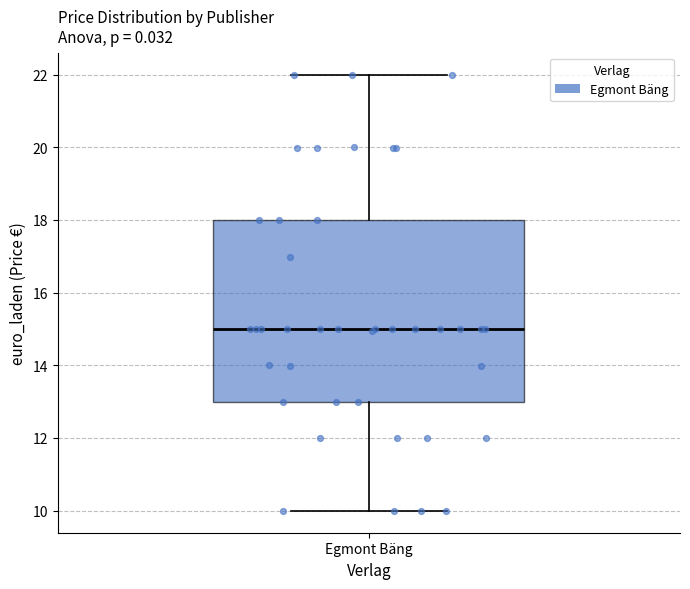

Where does the median line of the box for Egmont Bäng sit on the y-axis? The values are not printed on the chart, so give them approximately, as read against the axis.

15